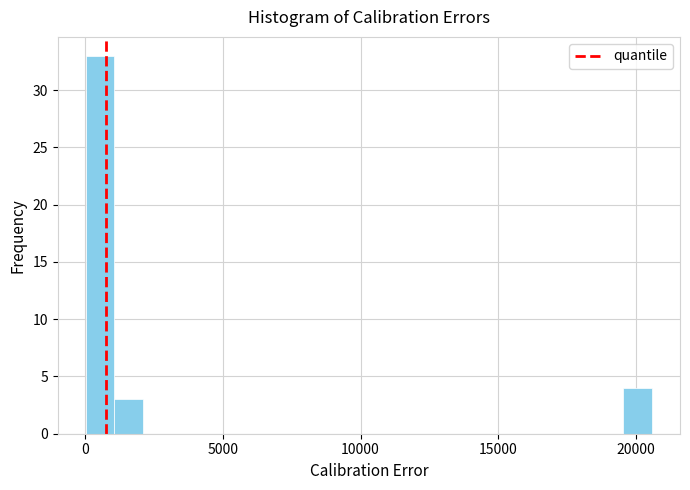

Read against the x-axis, roughly where is the centre of the tallest bar?

500